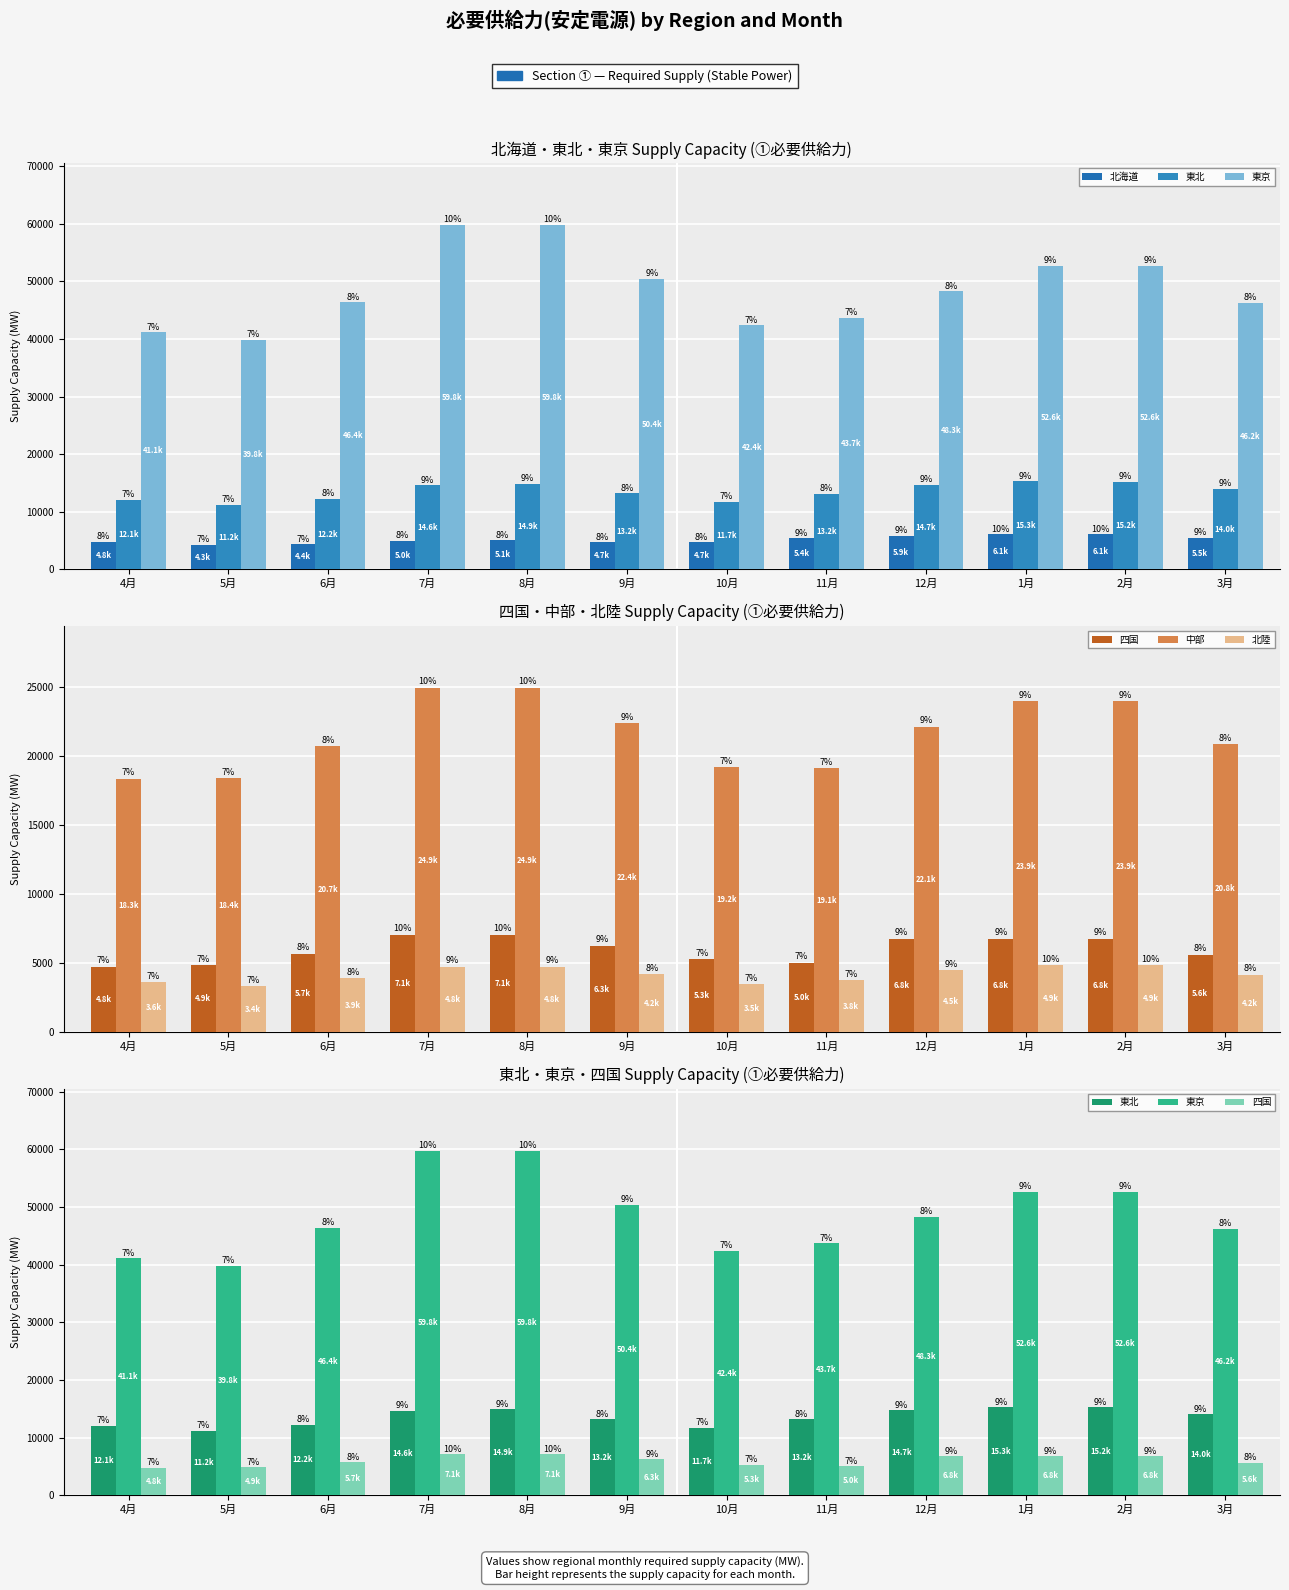

What is the value of the 北陸 bar at the 5th from the left?

4755.8